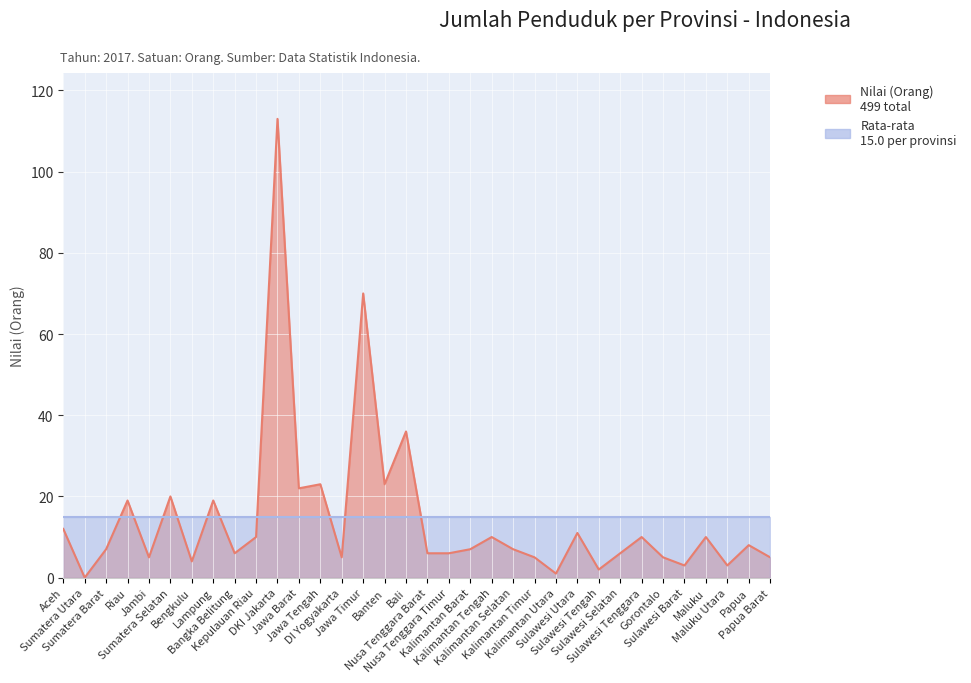

Does the chart display data point markers on the line(s)?

No